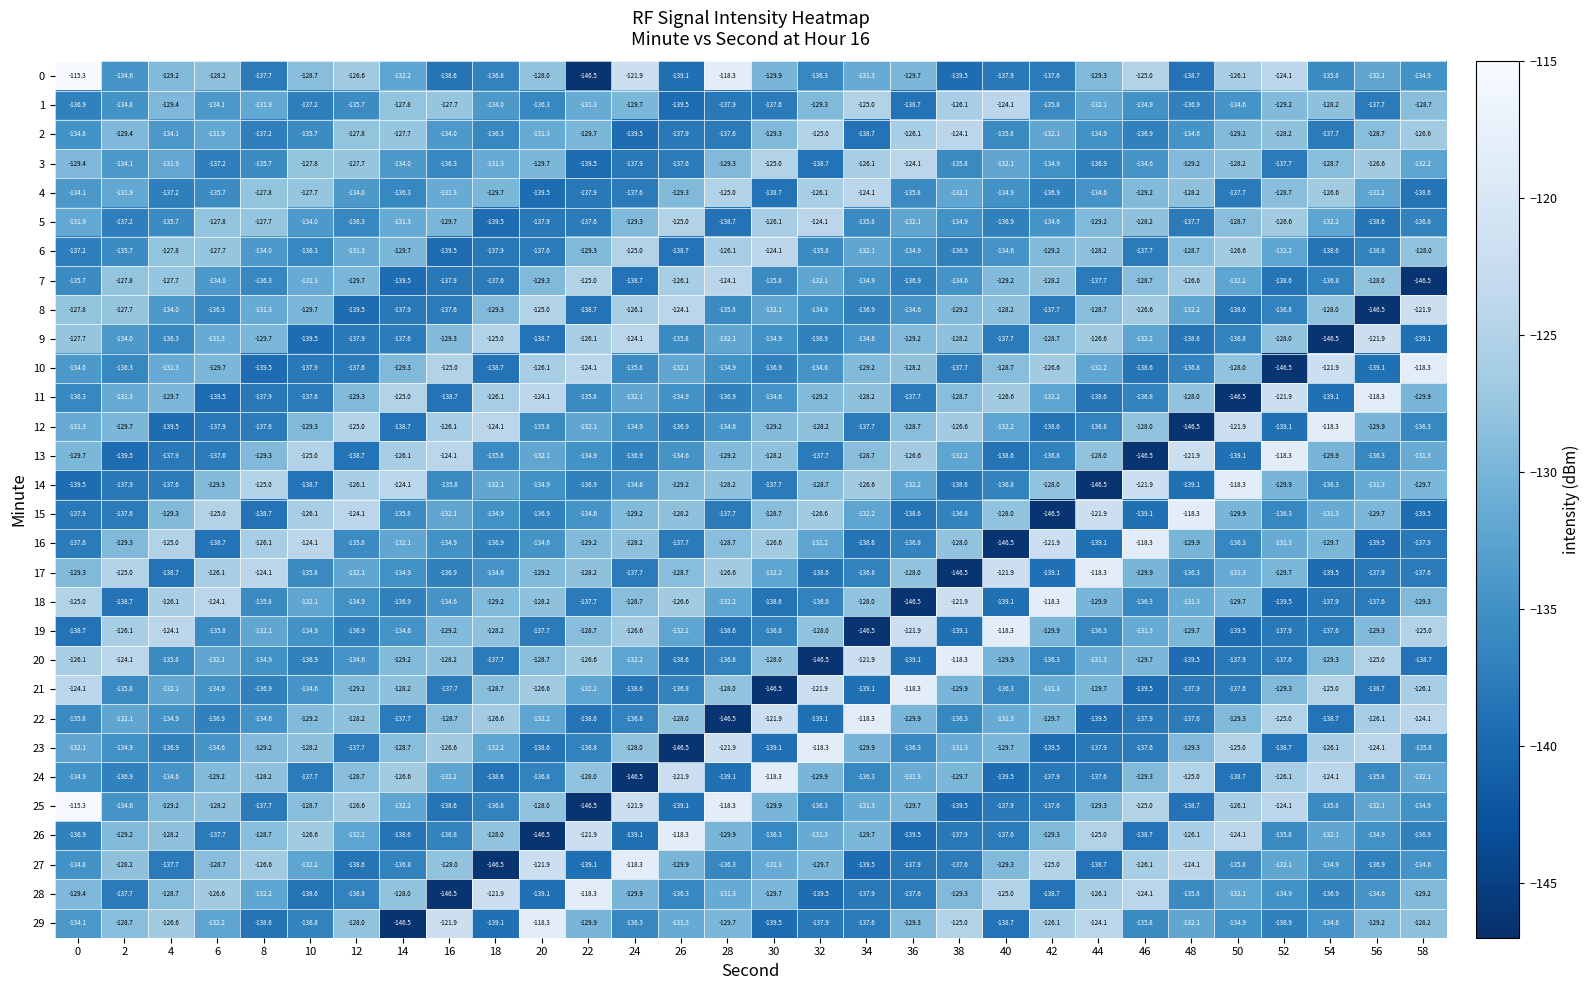

What is the difference between the second highest and second lowest values in the 8 series?

15.4